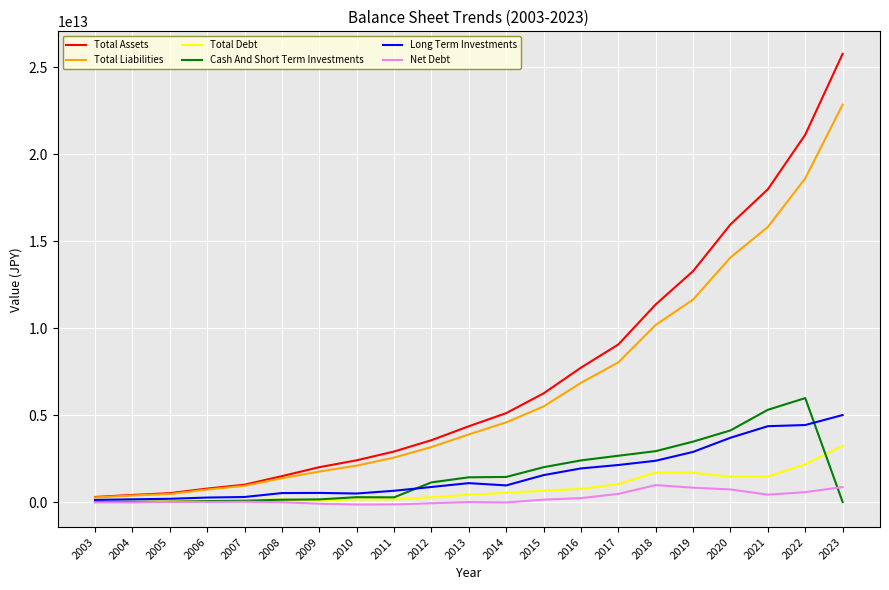

At which category is the sum across all series the highest?

2023